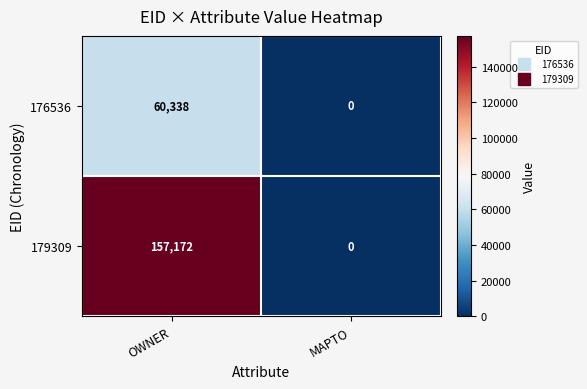

Which label corresponds to the smallest value in the chart?

MAPTO